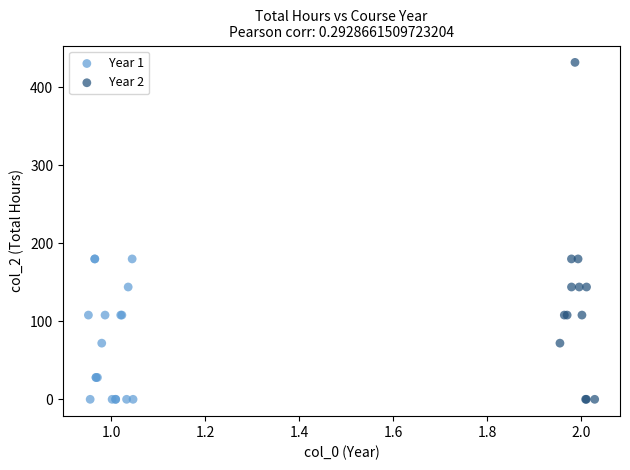

Which series contains the highest Y value?

Year 2